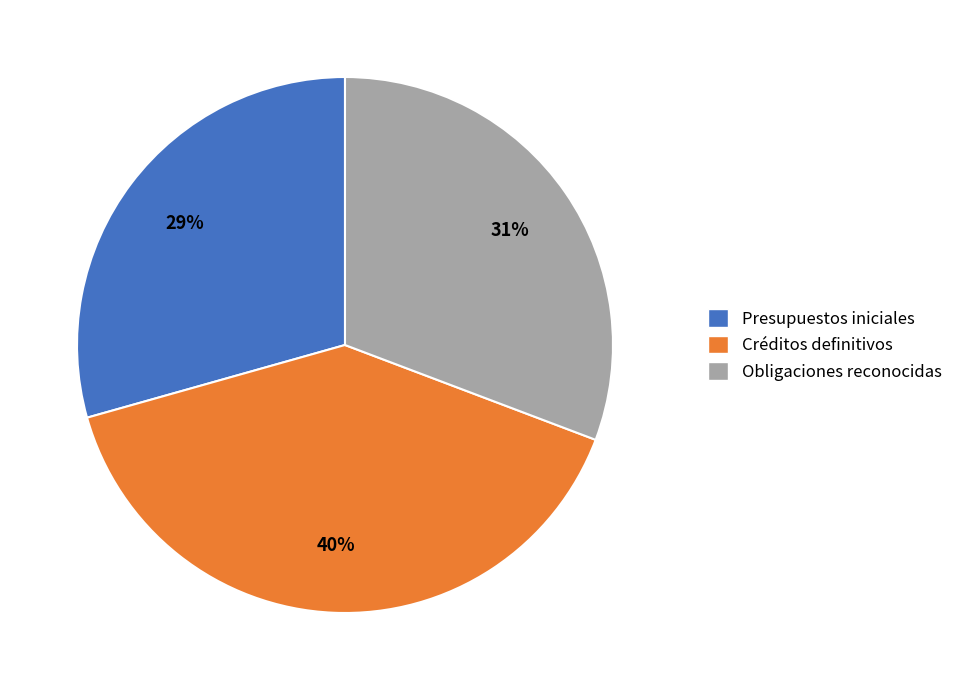

Rank the categories by value from highest to lowest.

Créditos definitivos, Obligaciones reconocidas, Presupuestos iniciales